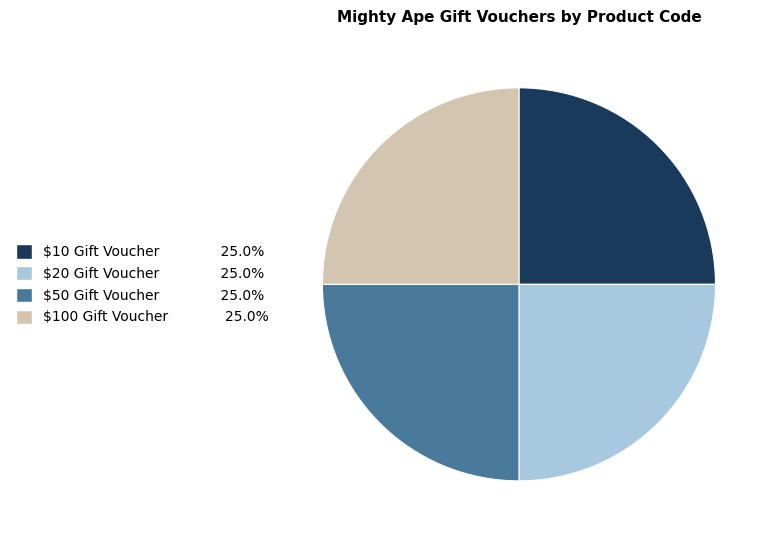

Is there a majority slice in this chart?

No